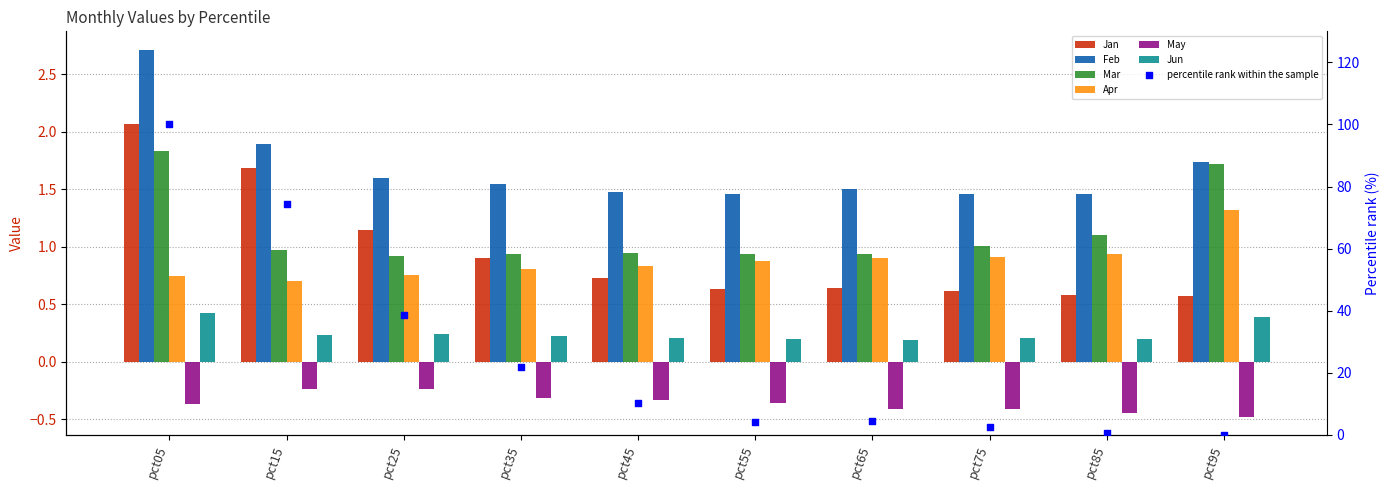

Is the value of Apr at pct95 greater than the value of Jan at pct45?

Yes